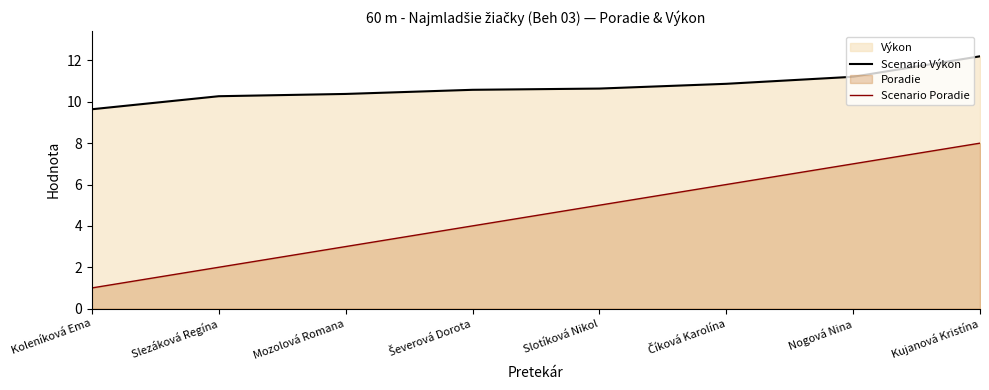

Which series has the largest total across all categories?

Scenario Výkon